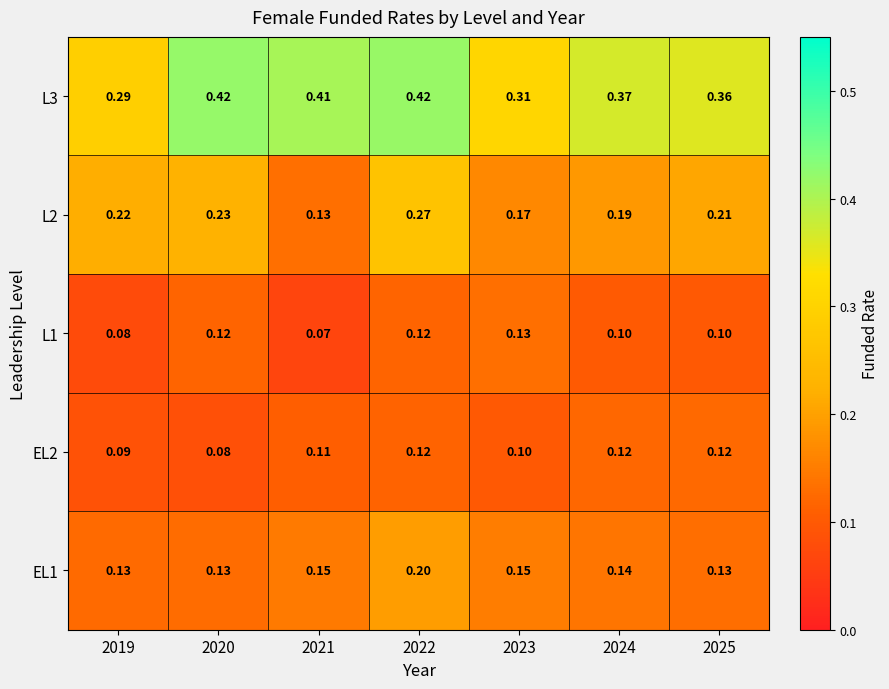

Is the value of L1 at 2019 greater than the value of EL2 at 2023?

No